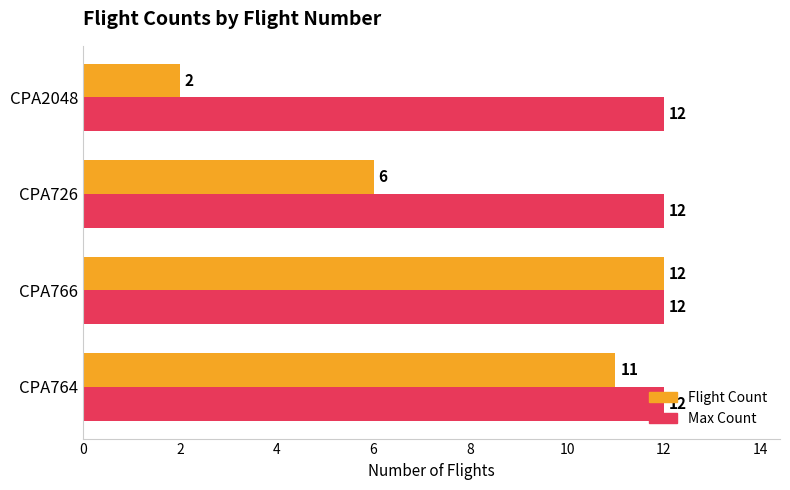

What is the difference between the highest and lowest values at CPA2048?

10